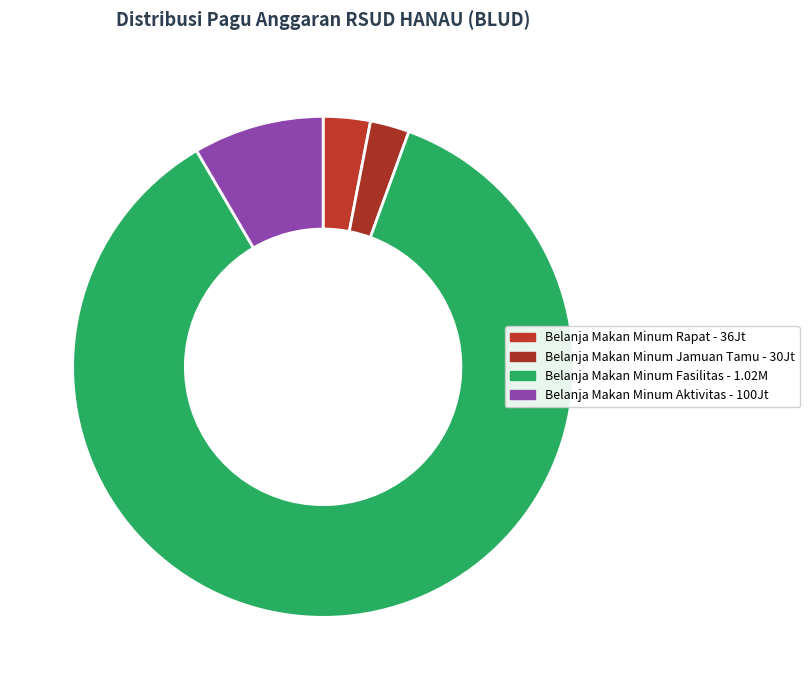

Count the number of slices in the pie.

4